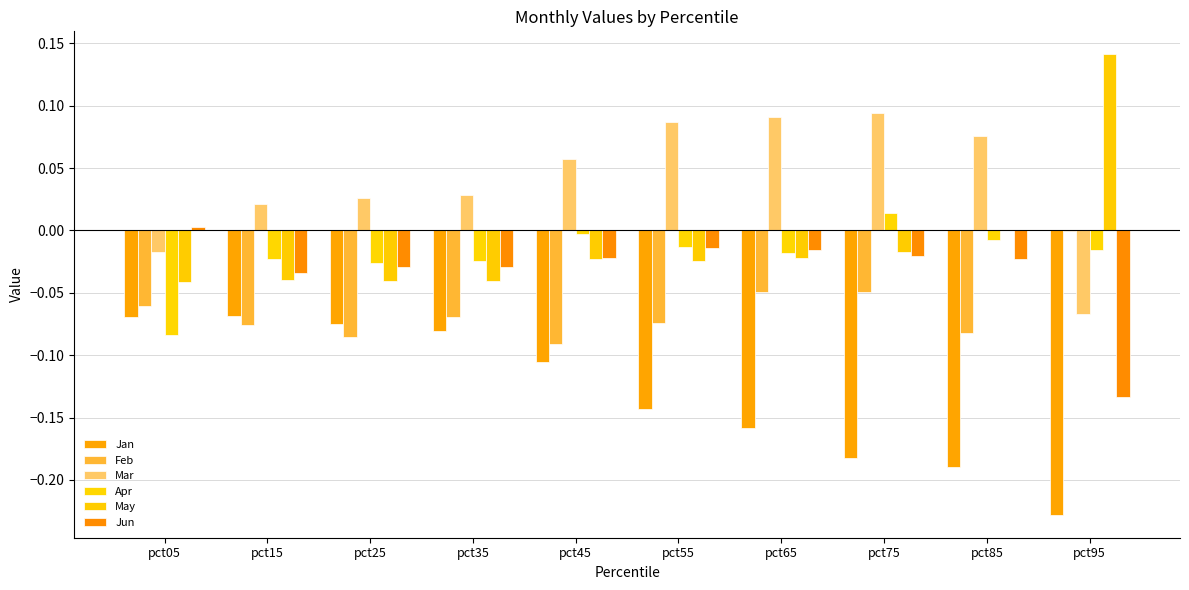

What is the total value across all series at pct65?

-0.2